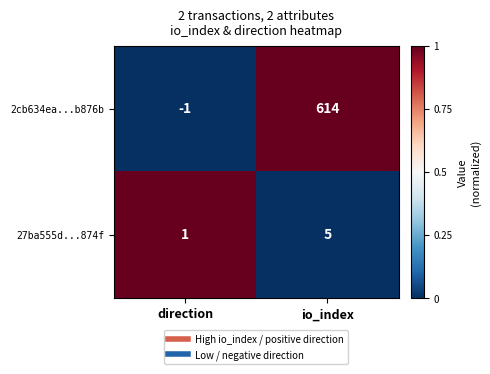

At io_index, list the series in order from smallest to largest.

27ba555d...874f, 2cb634ea...b876b